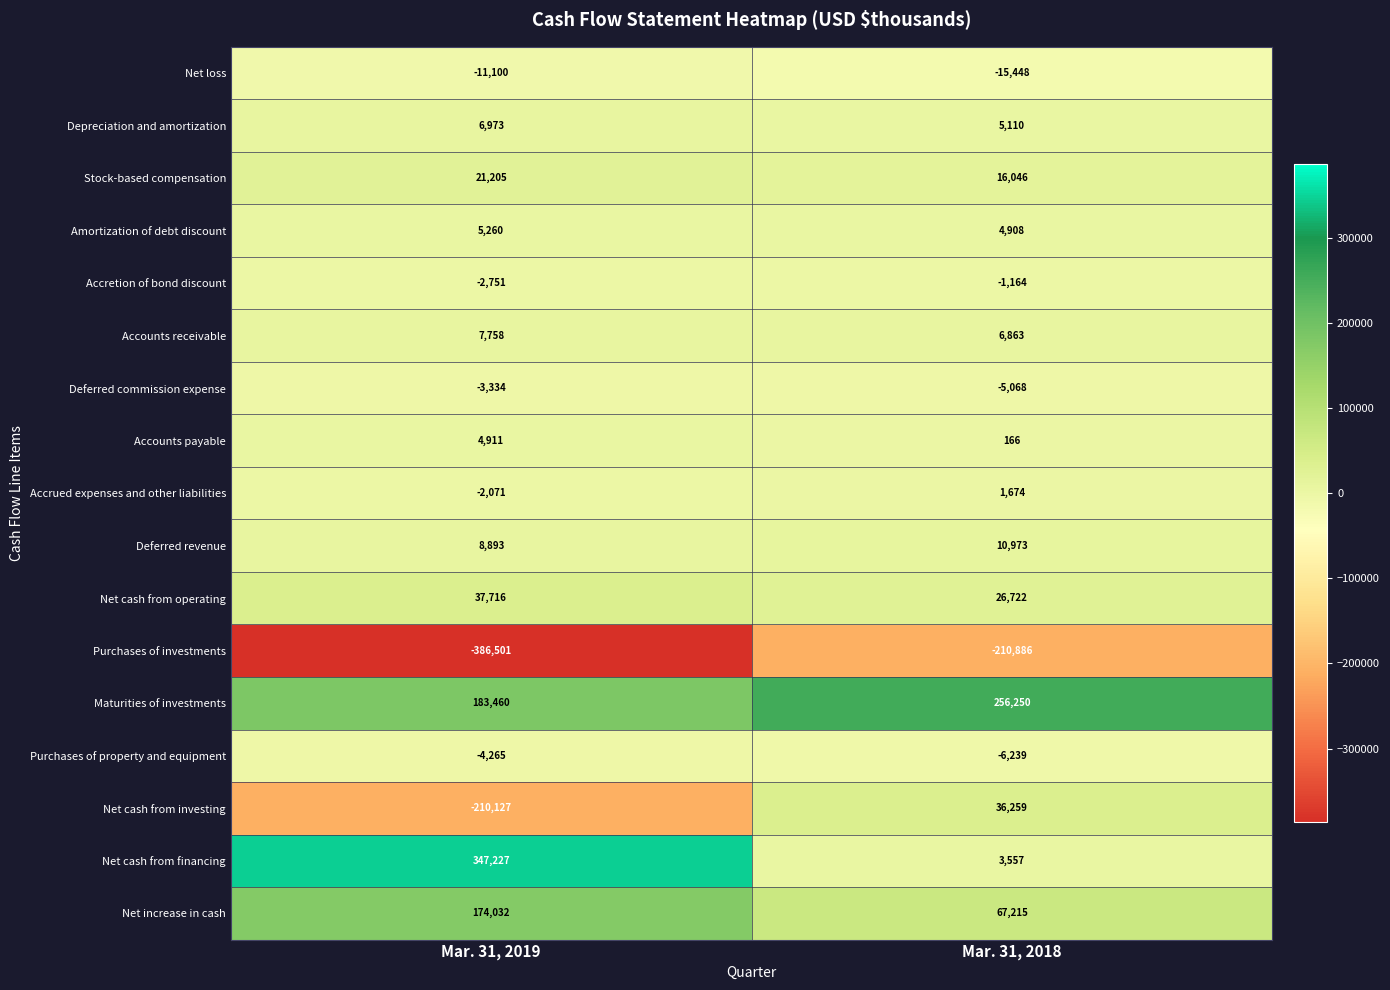

Which series has the widest spread of values?

Net cash from financing